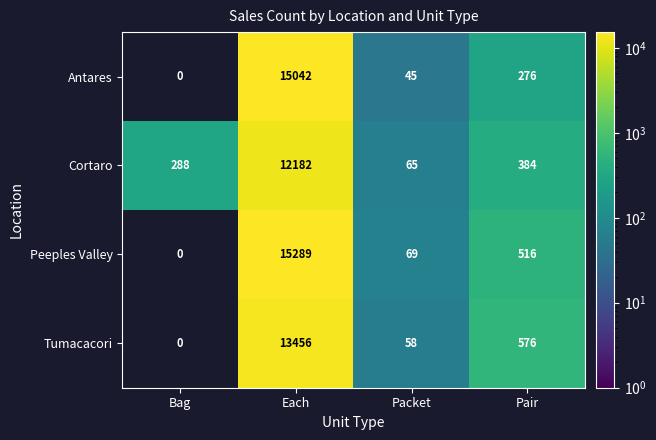

Which series changed the most between Packet and Pair?

Tumacacori